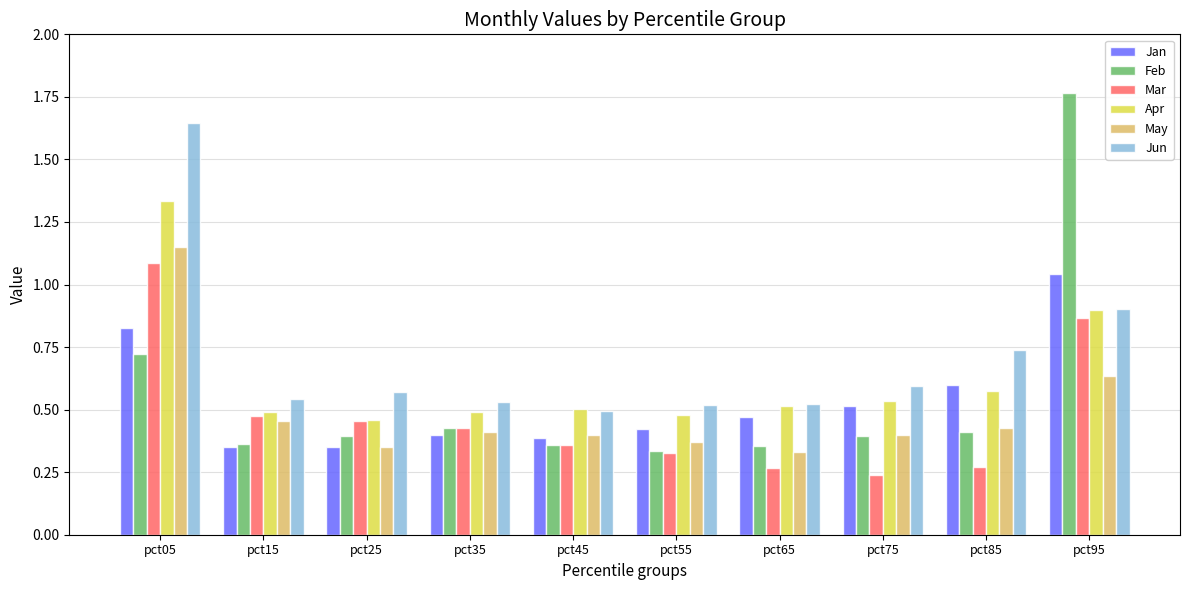

At which label is Jun closest to 1?

pct95